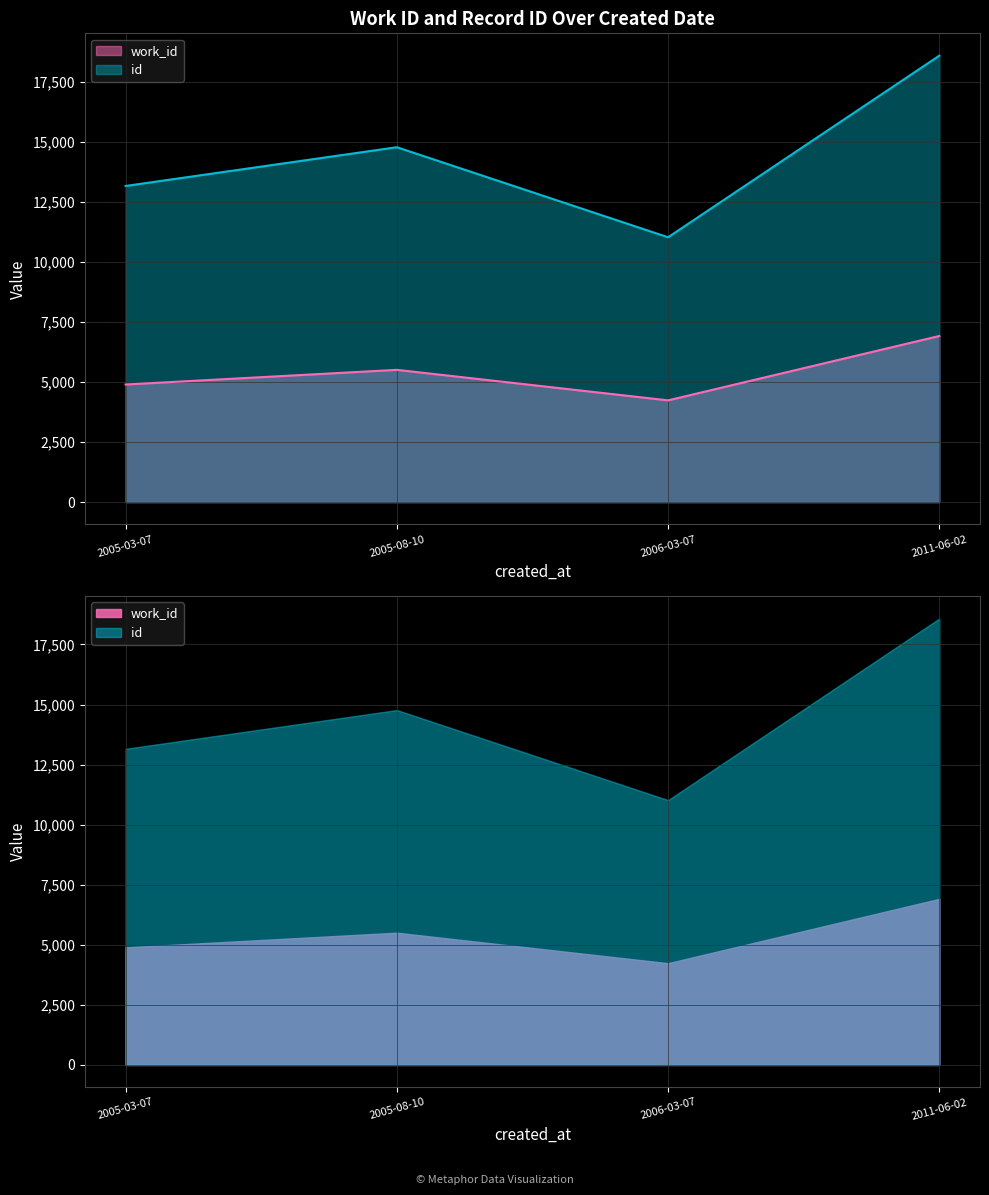

What is the sum of the id values at 2005-03-07 and 2011-06-02?

31737